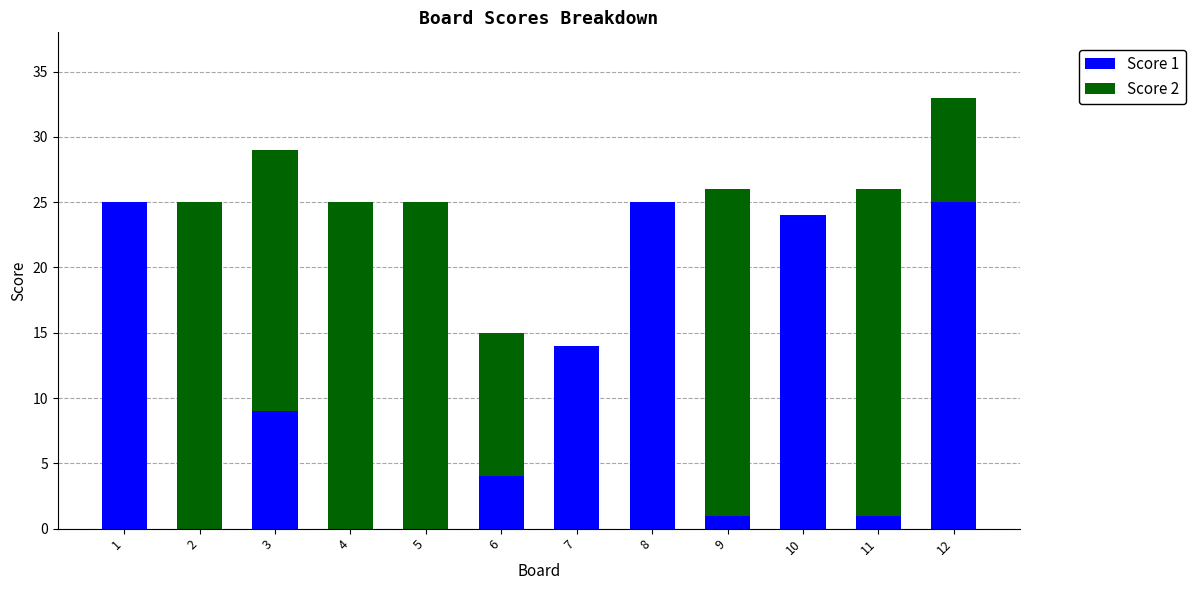

True or false: Score 1 has a value of 16 at 2.

False